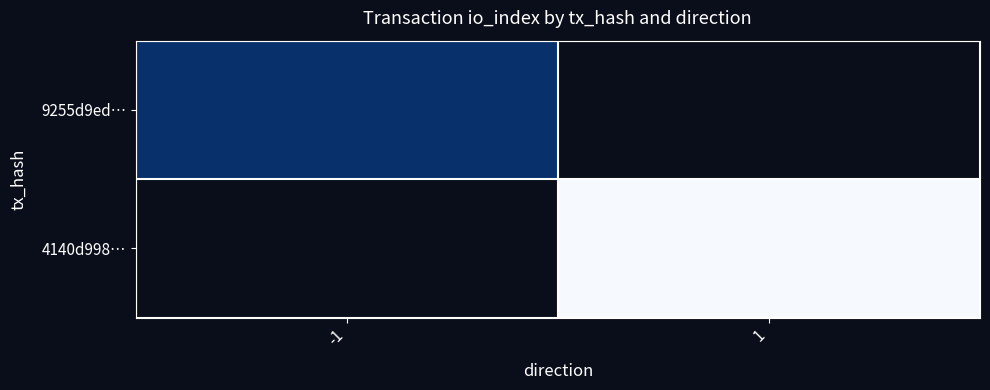

Which category has the highest value across all series?

-1